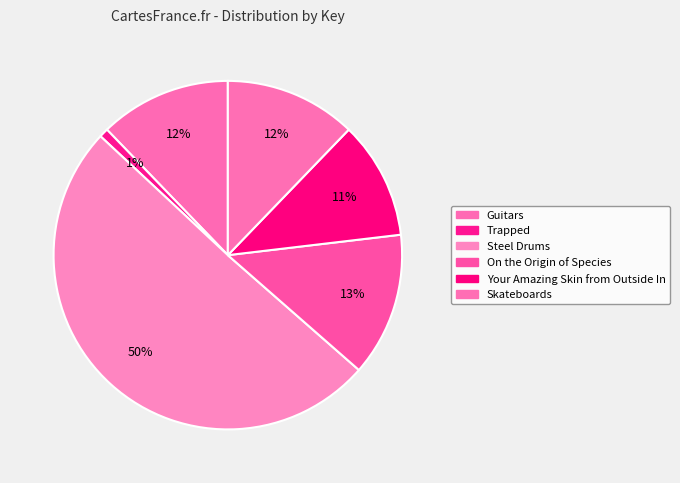

The Steel Drums slice represents 63% of the pie. True or false?

False